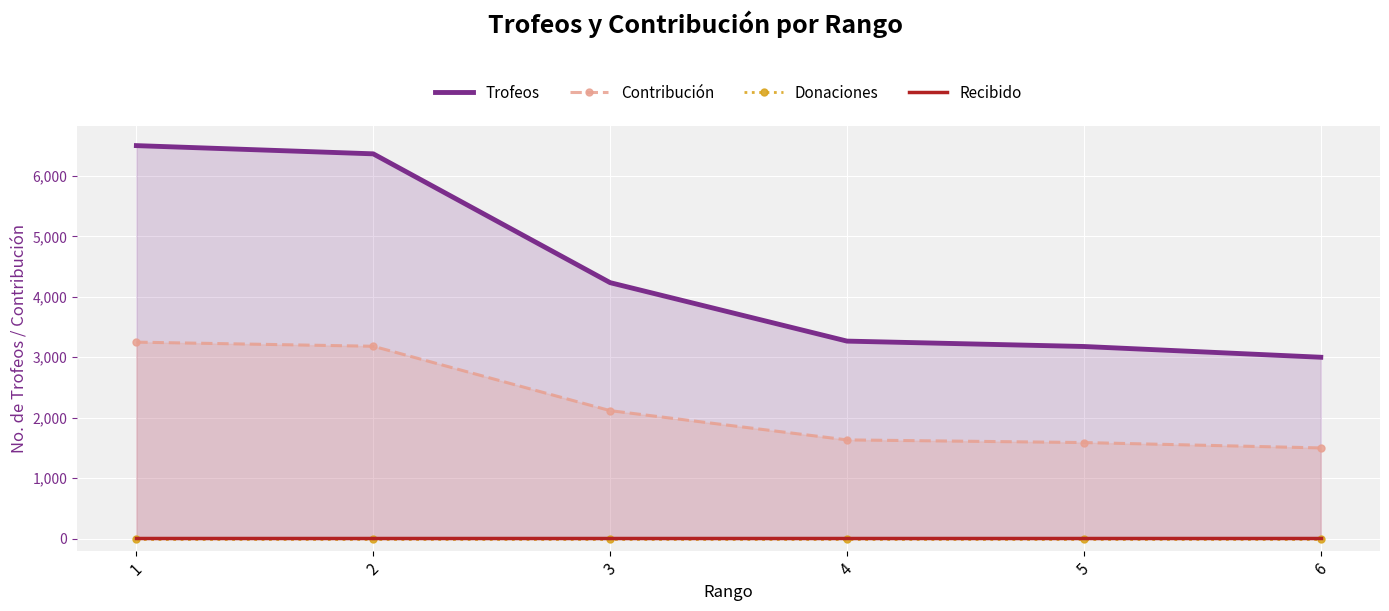

True or false: Donaciones and Trofeos intersect in this chart.

False